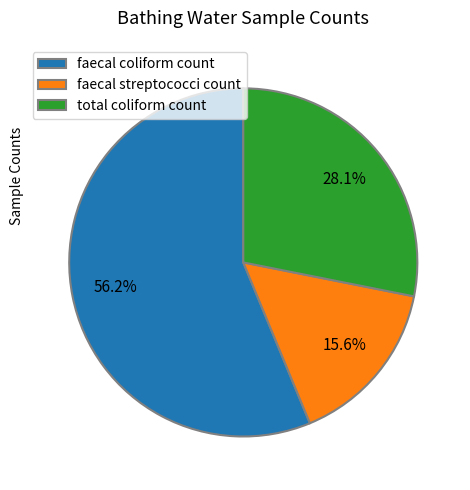

Is there any slice that represents more than half of the pie?

Yes